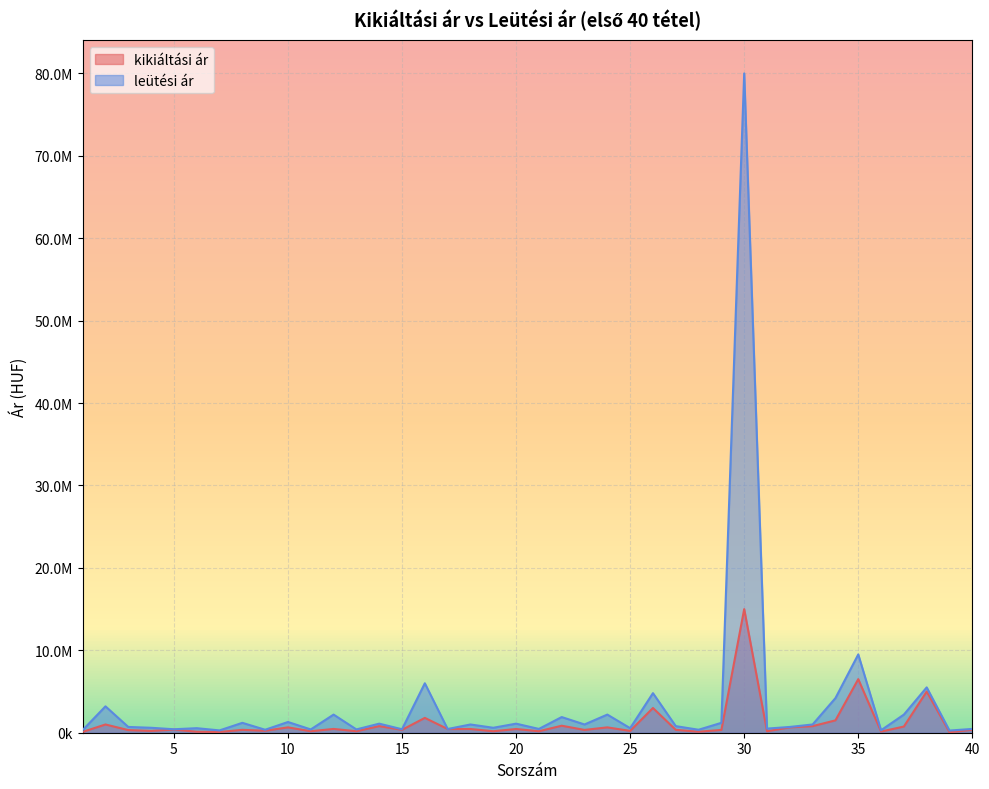

How many interior local peaks does the kikiáltási ár series have?

14